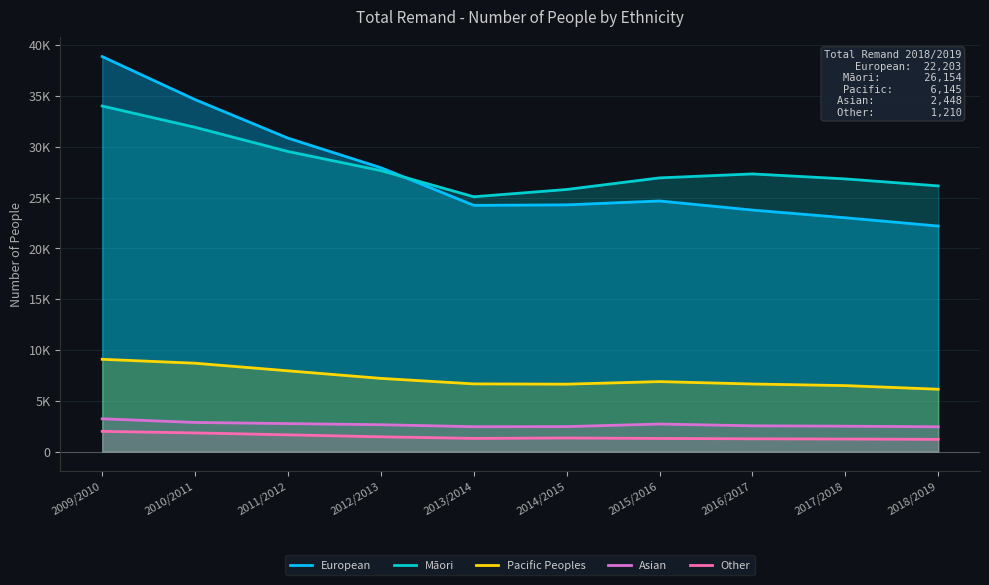

True or false: Māori and Pacific Peoples intersect in this chart.

False